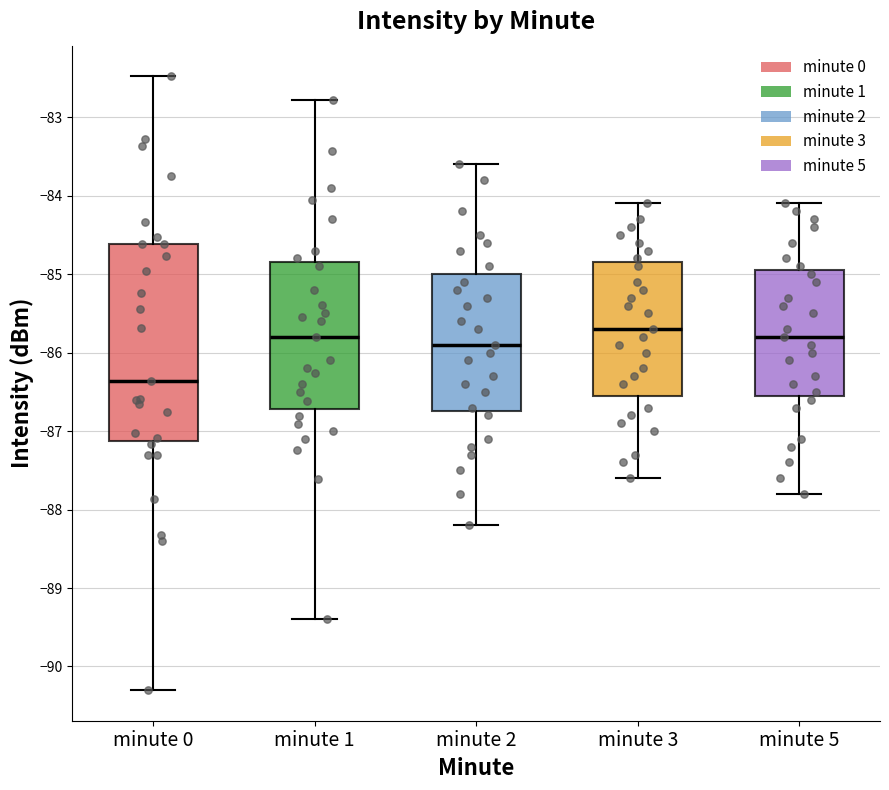

Reading left to right, transcribe this box plot: for each box, give where its median line is, the range the box spans, and where its two whiskers end, as read against the y-axis. The values are not printed on the chart, so give them approximately, as read against the axis.

minute 0: median -86.4, box -87.1 to -84.6, whiskers -90.3 to -82.5
minute 1: median -85.8, box -86.7 to -84.8, whiskers -89.4 to -82.8
minute 2: median -85.9, box -86.7 to -85.0, whiskers -88.2 to -83.6
minute 3: median -85.7, box -86.5 to -84.8, whiskers -87.6 to -84.1
minute 5: median -85.8, box -86.5 to -84.9, whiskers -87.8 to -84.1